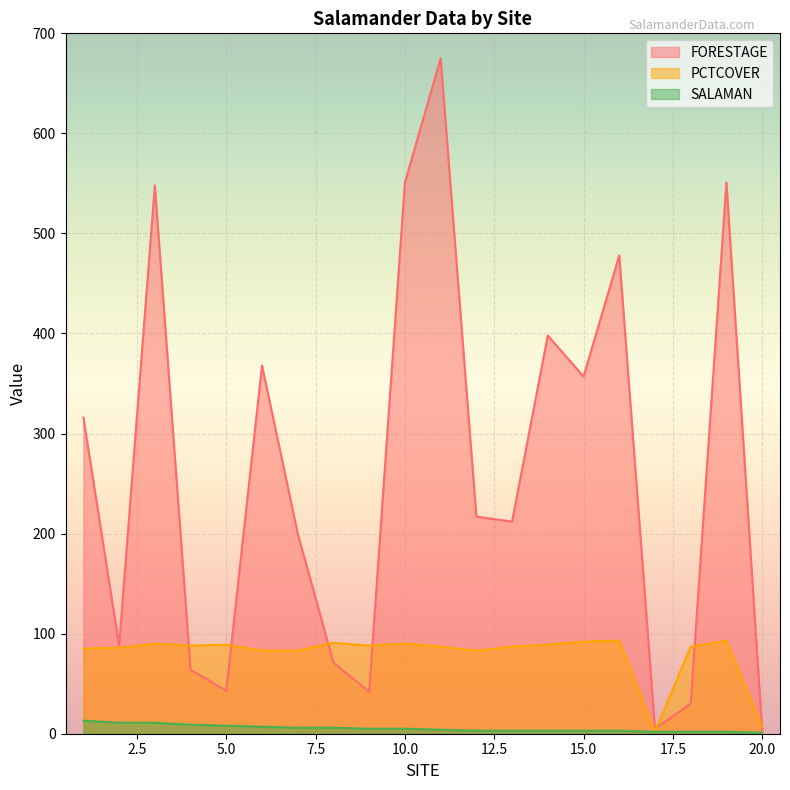

True or false: PCTCOVER and SALAMAN cross at least once.

False